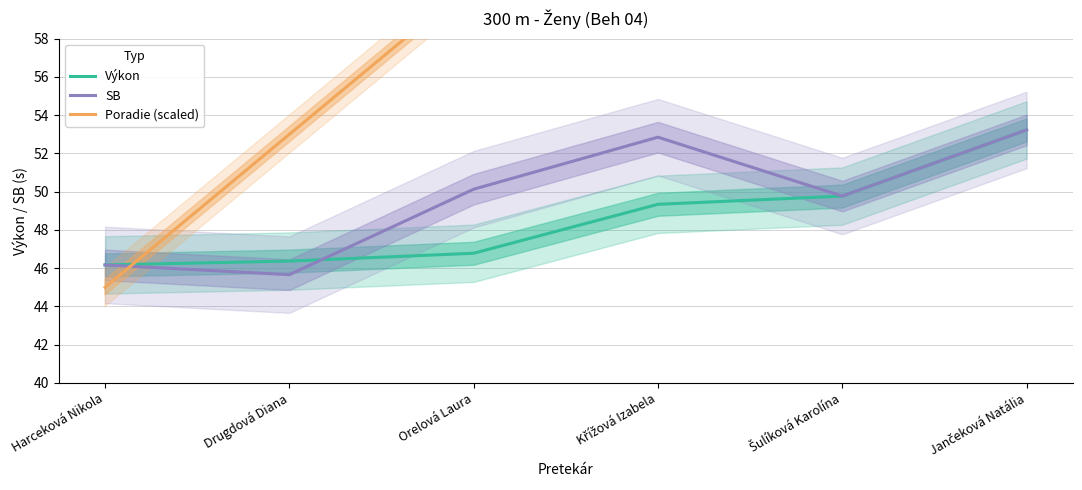

True or false: Výkon has more than 1 points higher than both neighbors.

False